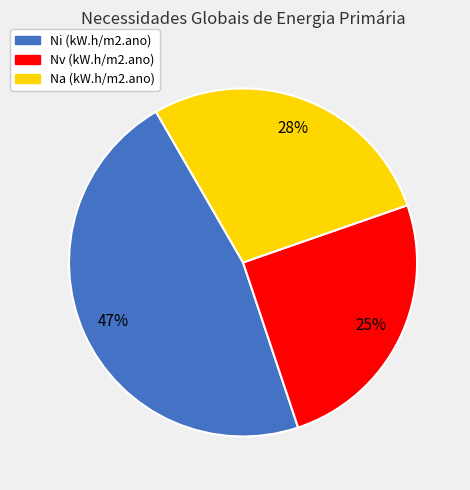

To the nearest percent, what percentage of the pie is Ni (kW.h/m2.ano)?

47%